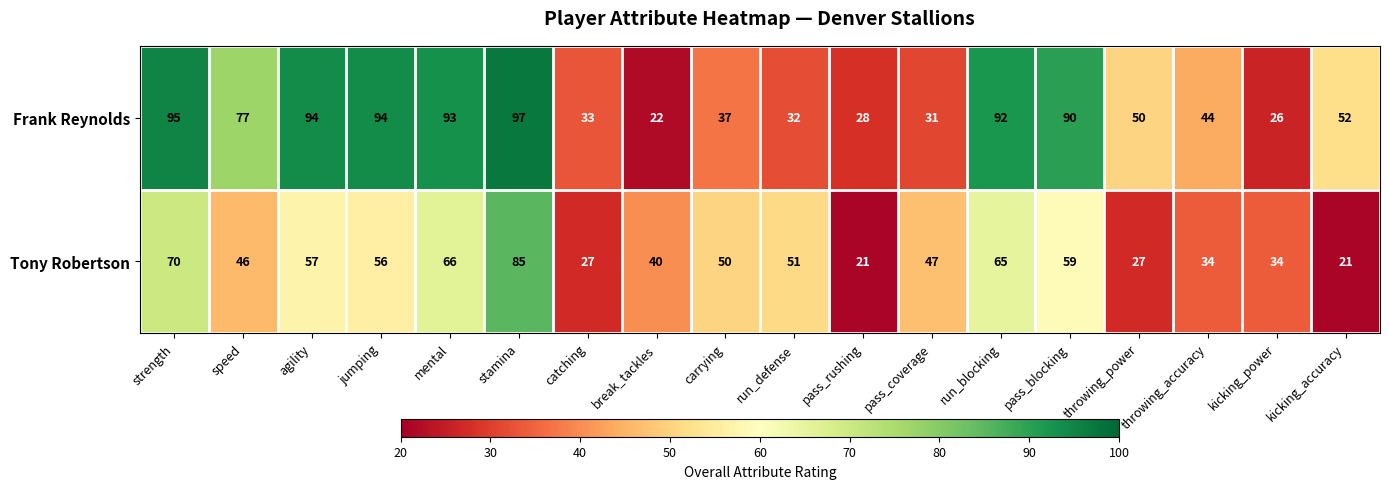

Rank the series by their average value, from highest to lowest.

Frank Reynolds, Tony Robertson